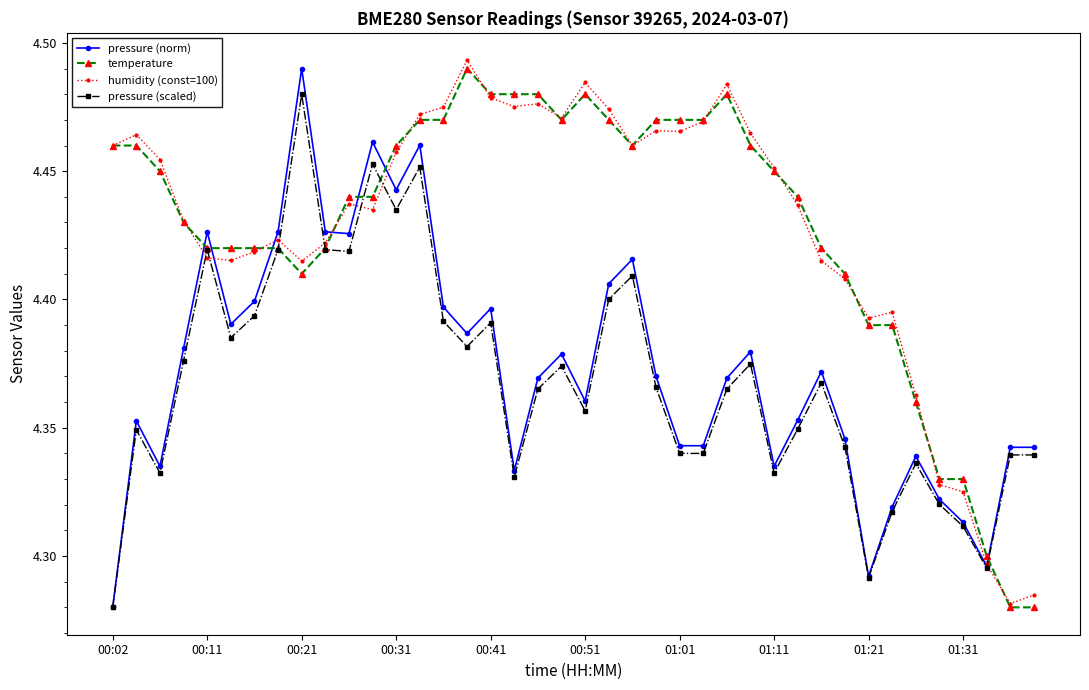

True or false: pressure (scaled) has more than 2 interior local peaks.

True